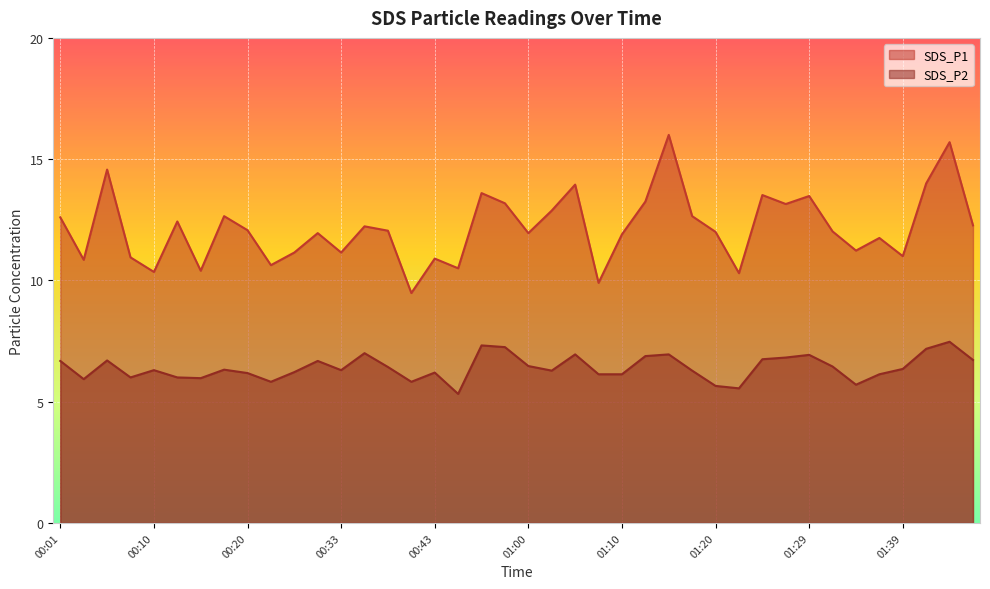

What is the approximate value of SDS_P1 at 01:42?

14.0